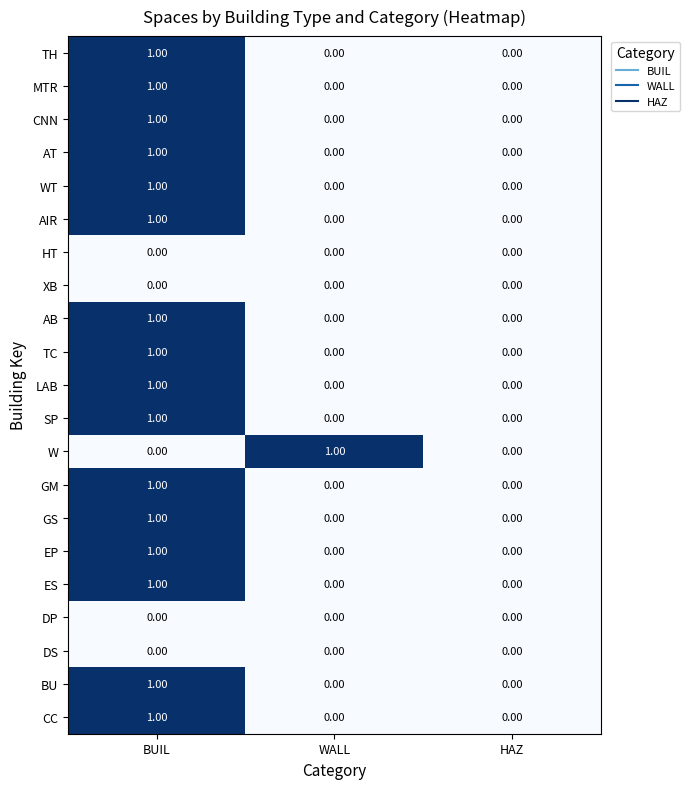

Is the value of W at BUIL greater than the value of AIR at BUIL?

No